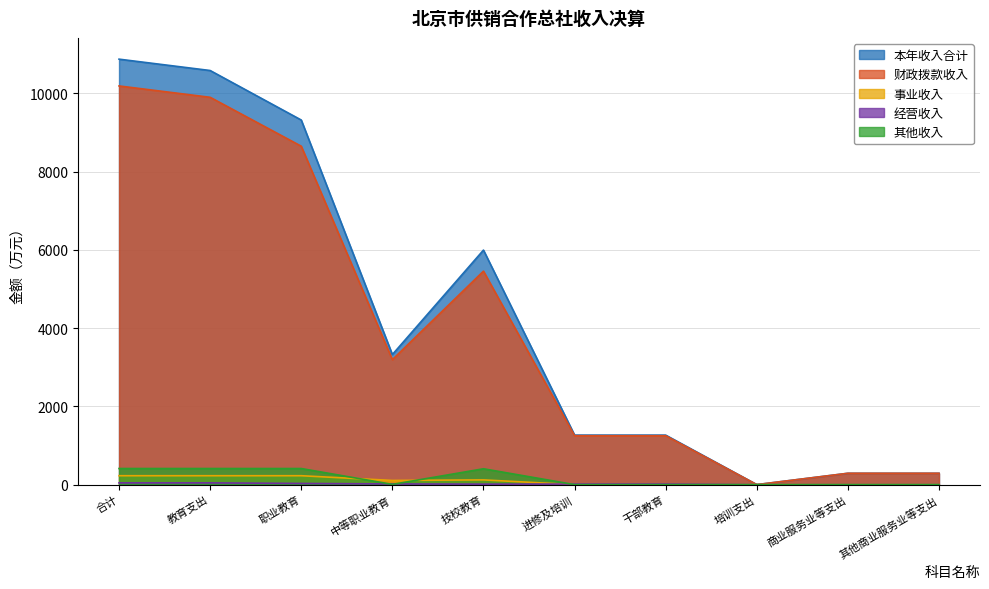

In 经营收入, how many points are lower than both neighbors (excluding endpoints)?

1